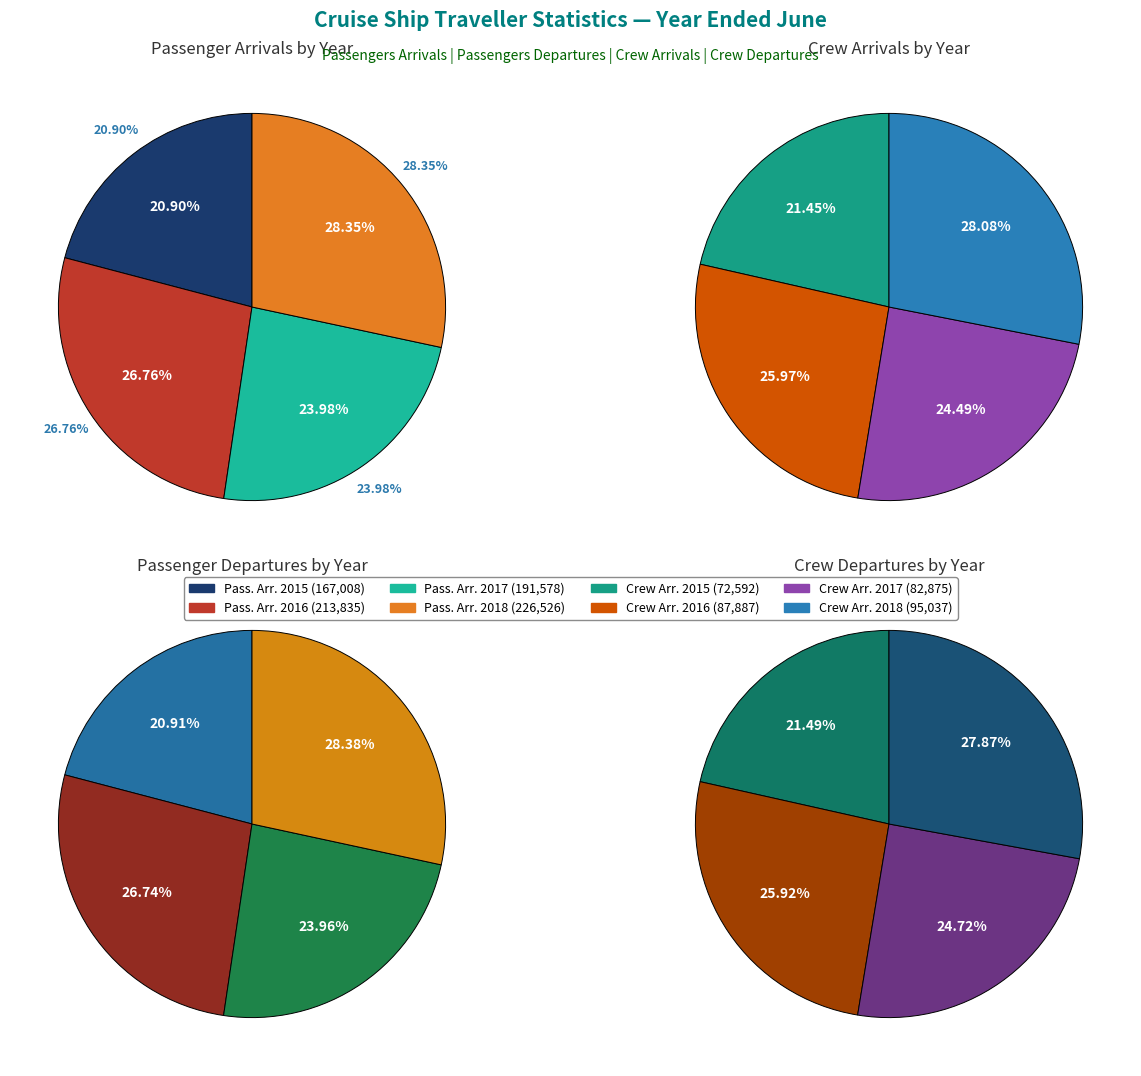

Count the number of slices in the pie.

4